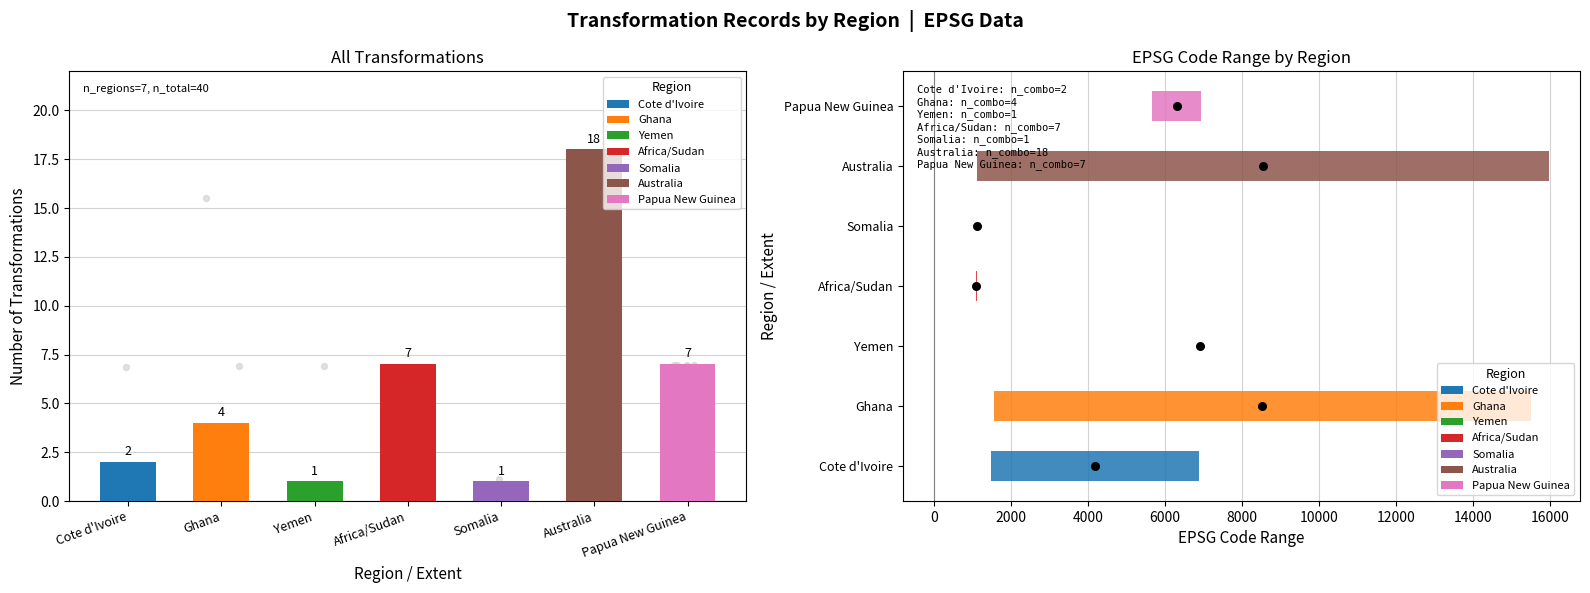

What is the change in value from Cote d'Ivoire to Yemen?

-1